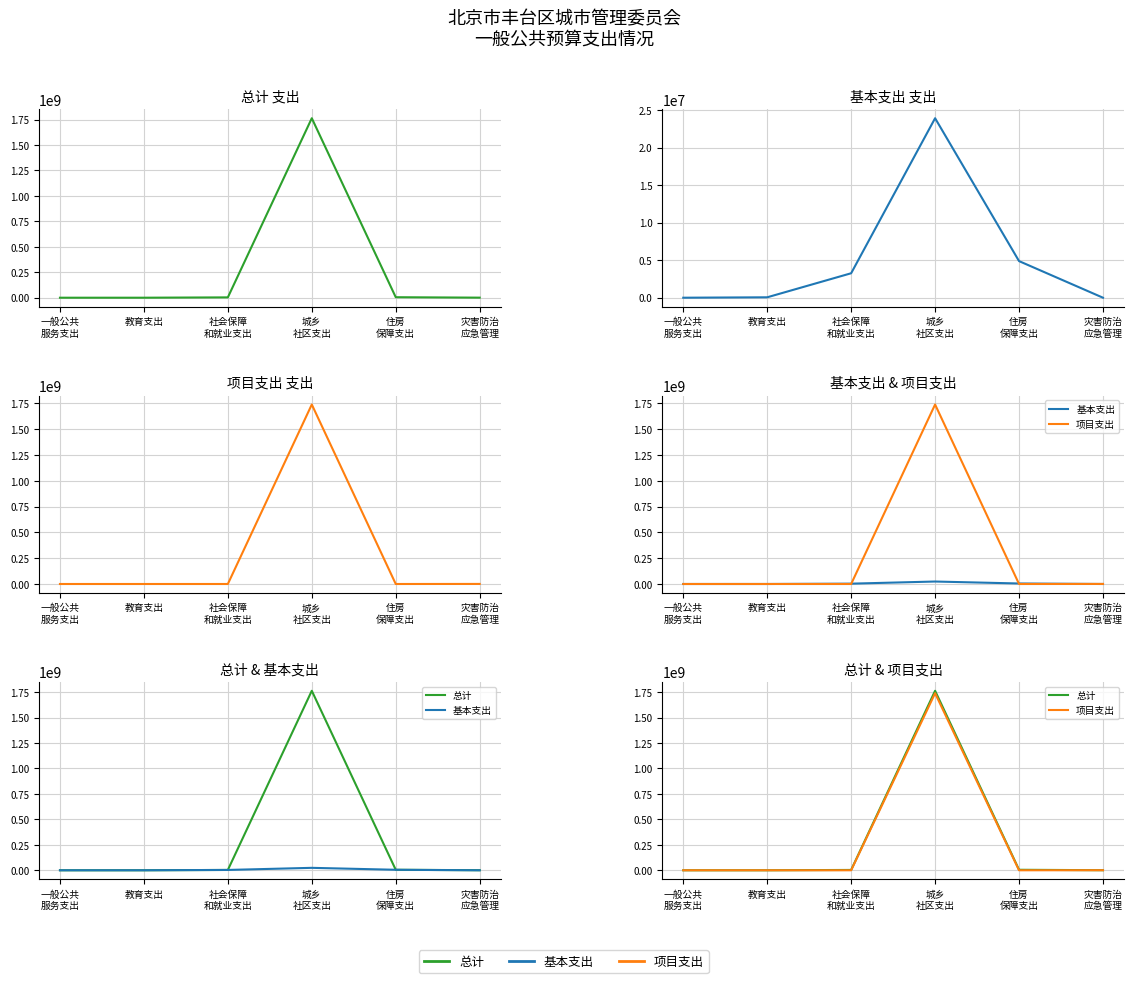

What is the label of the 6th point from the right?

一般公共
服务支出